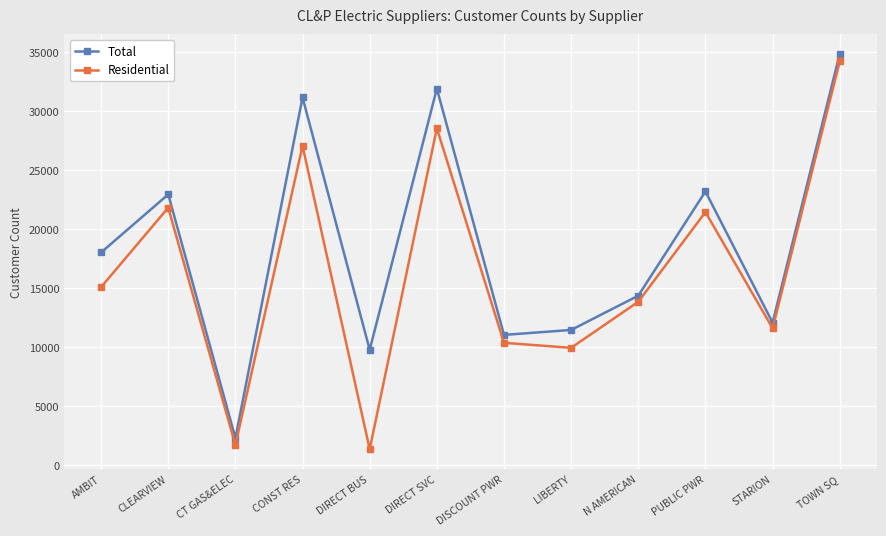

At how many categories does at least one series exceed 13005?

7